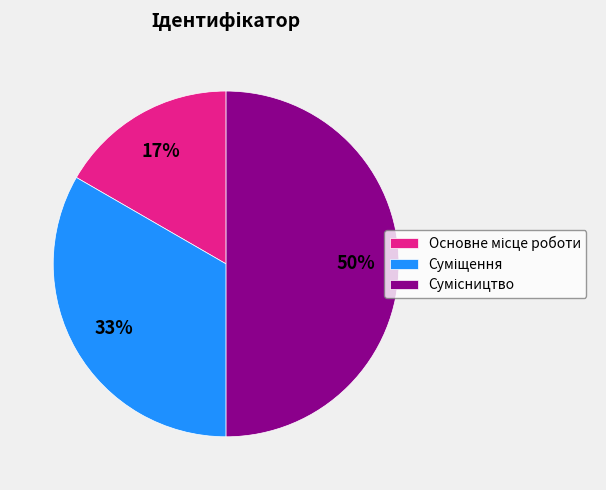

To the nearest percent, what is the average slice percentage?

33%